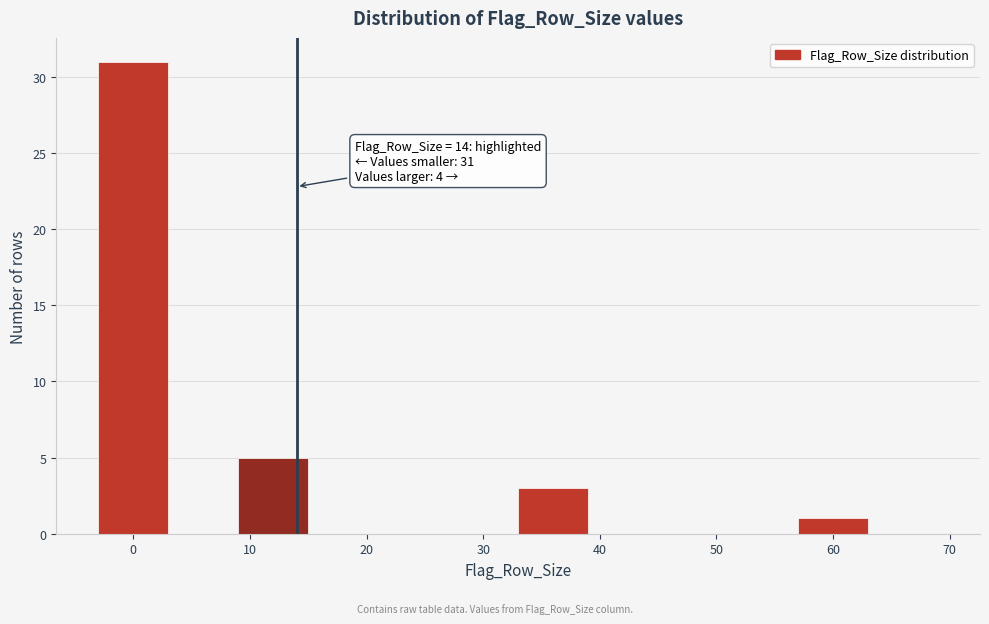

Which range on the x-axis has the tallest bar?

-3 to 3